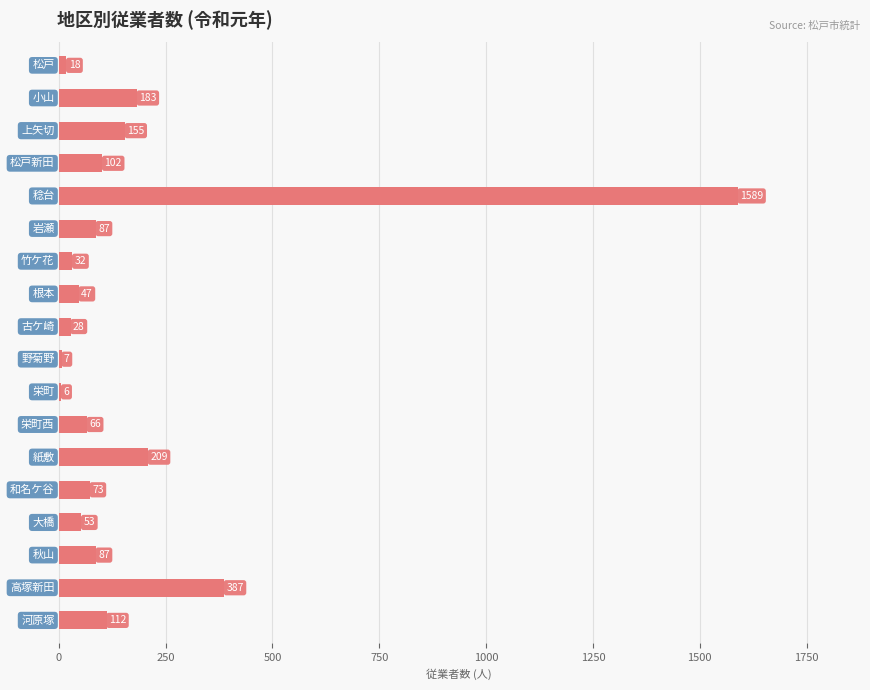

Reading top to bottom, extract all data points from this chart.

18	183	155	102	1589	87	32	47	28	7	6	66	209	73	53	87	387	112